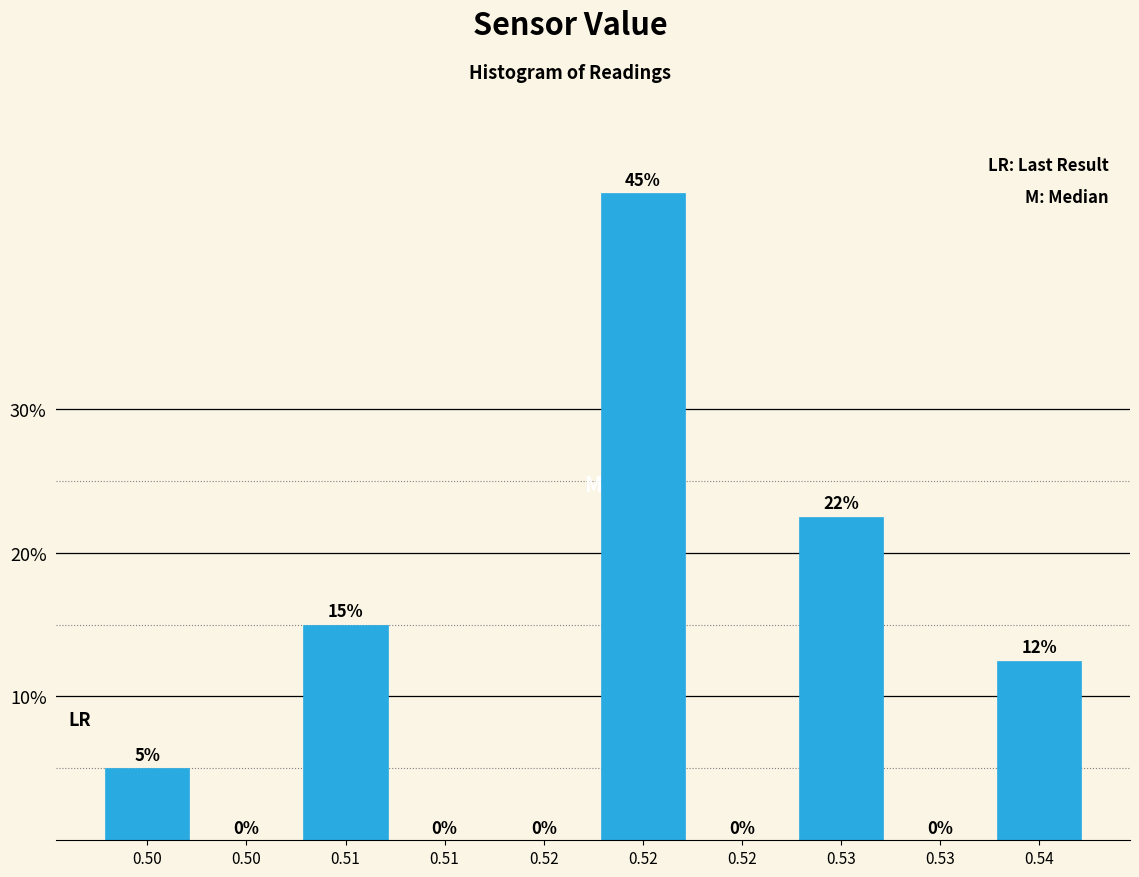

How many values are above zero?

5